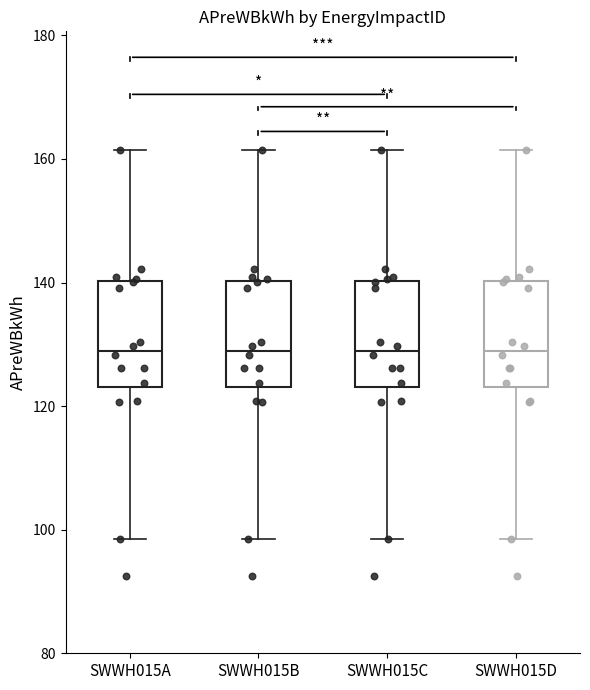

Reading left to right, transcribe this box plot: for each box, give where its median line is, the range the box spans, and where its two whiskers end, as read against the y-axis. The values are not printed on the chart, so give them approximately, as read against the axis.

SWWH015A: median 128, box 124 to 140, whiskers 98 to 162
SWWH015B: median 128, box 124 to 140, whiskers 98 to 162
SWWH015C: median 128, box 124 to 140, whiskers 98 to 162
SWWH015D: median 128, box 124 to 140, whiskers 98 to 162